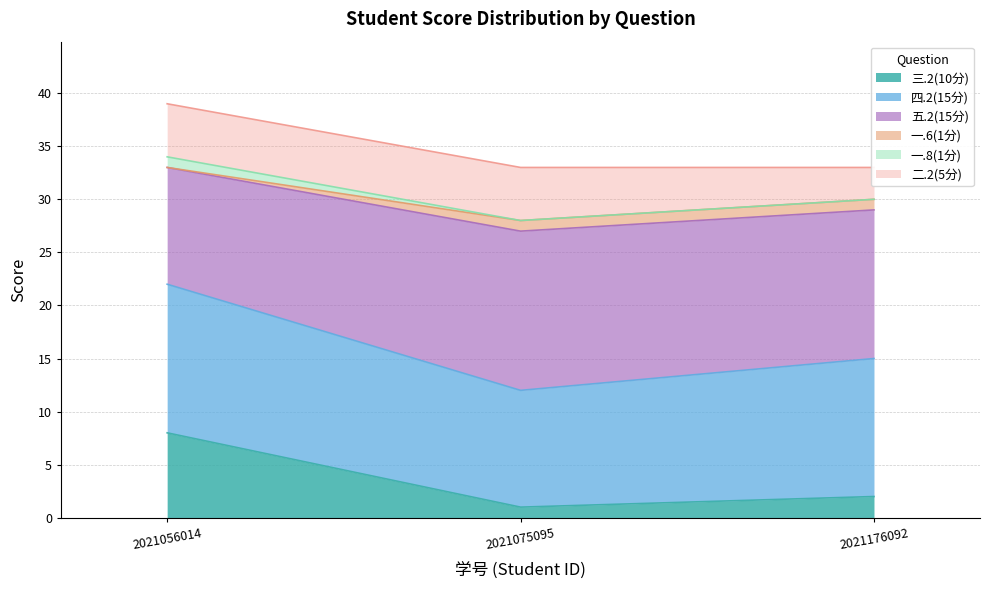

What is the minimum value shown in the chart?

1